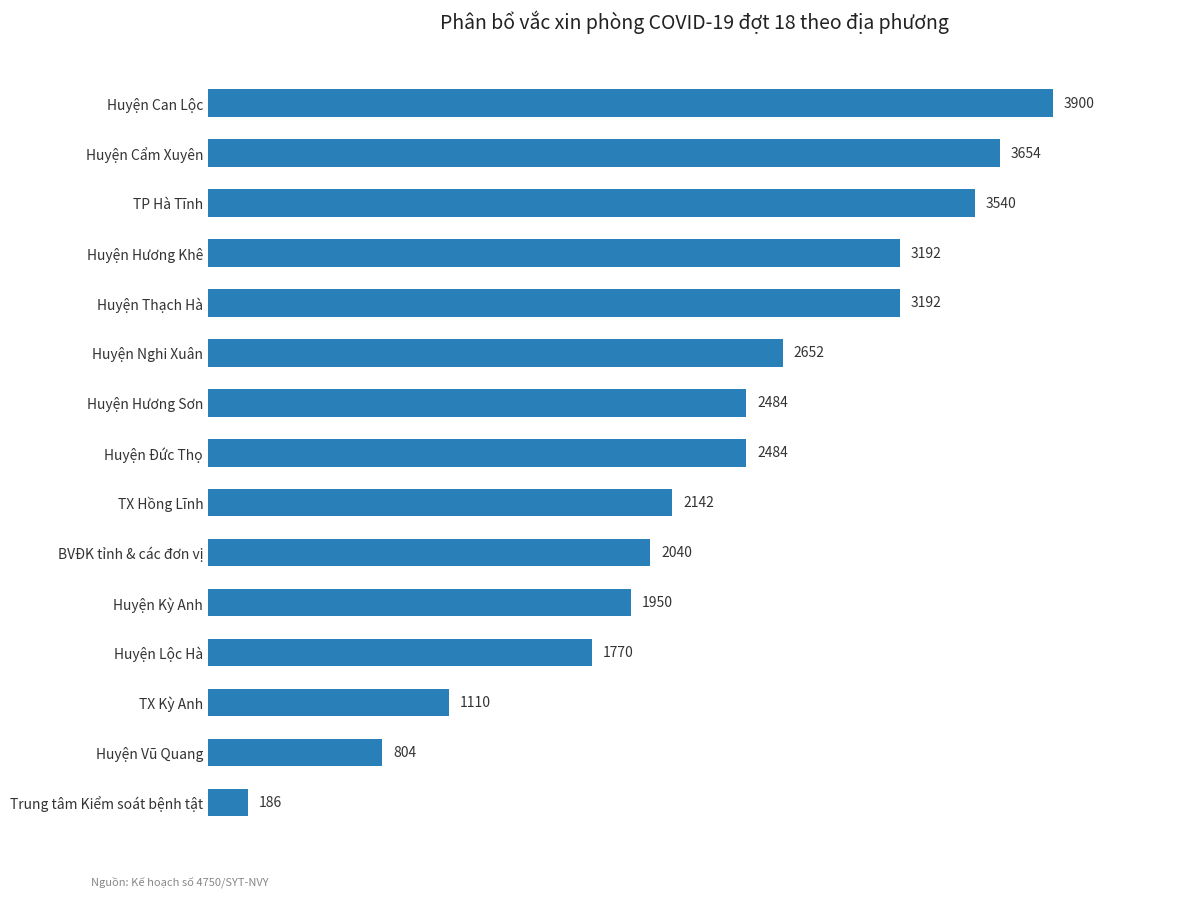

Where is the data nearest to the value 2043?

BVĐK tỉnh & các đơn vị